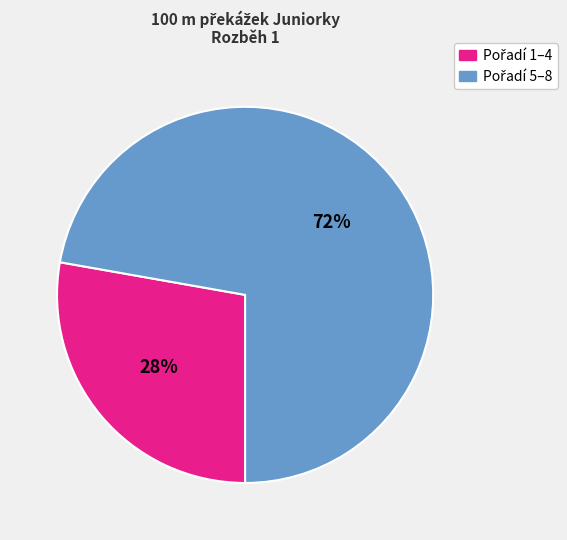

Does any single category account for the majority?

Yes